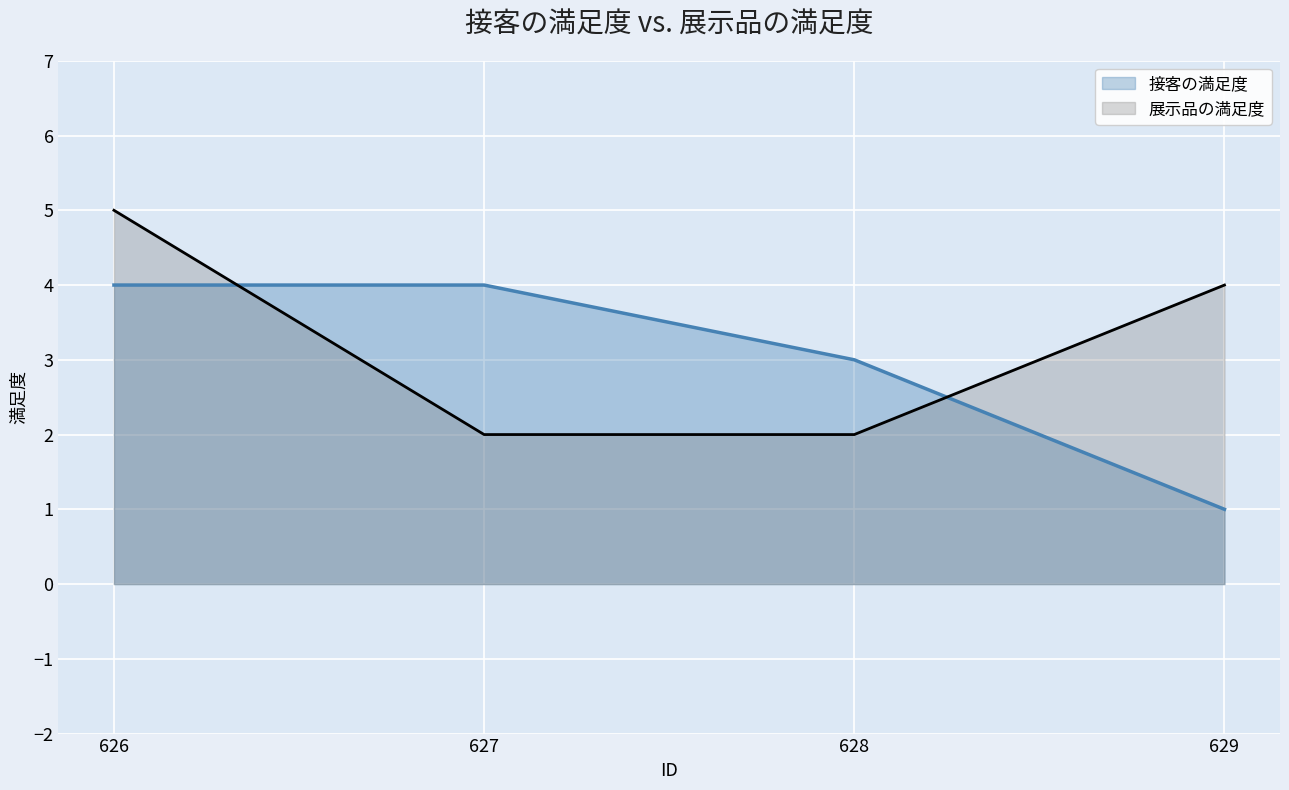

What is the average value of the 展示品の満足度 series?

3